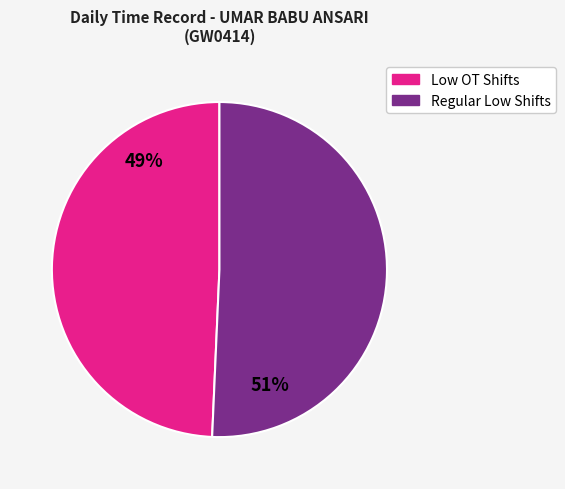

Is there any slice that represents more than half of the pie?

Yes